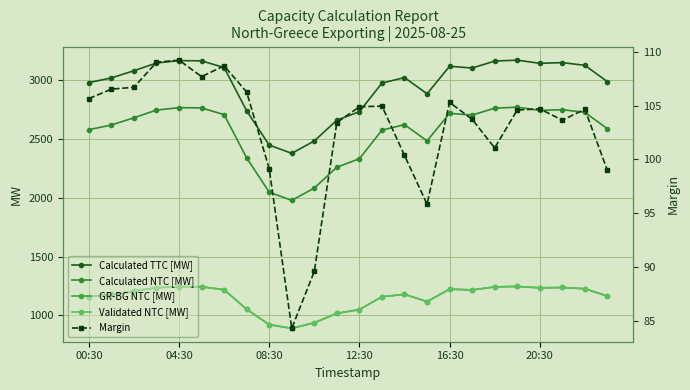

What is the difference between the Calculated NTC [MW] values at 15 and 7?

145.0